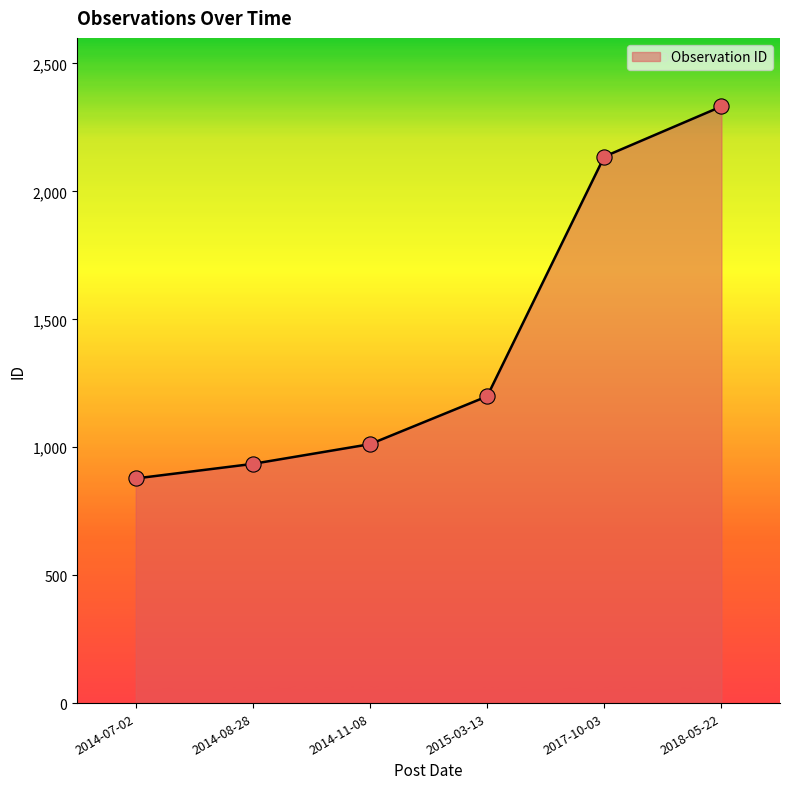

Approximately how many times larger is the value at 2017-10-03 compared to 2014-08-28?

2.3